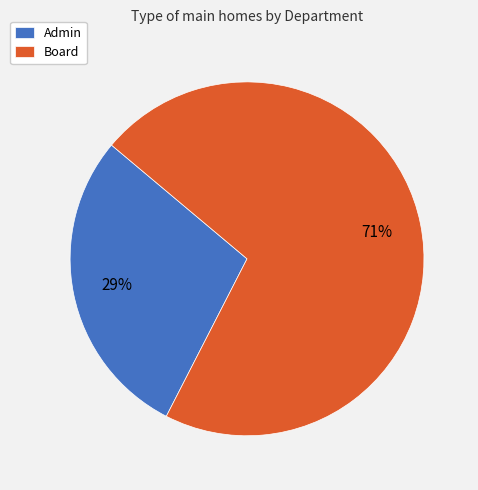

Which category has the smallest portion of the pie?

Admin